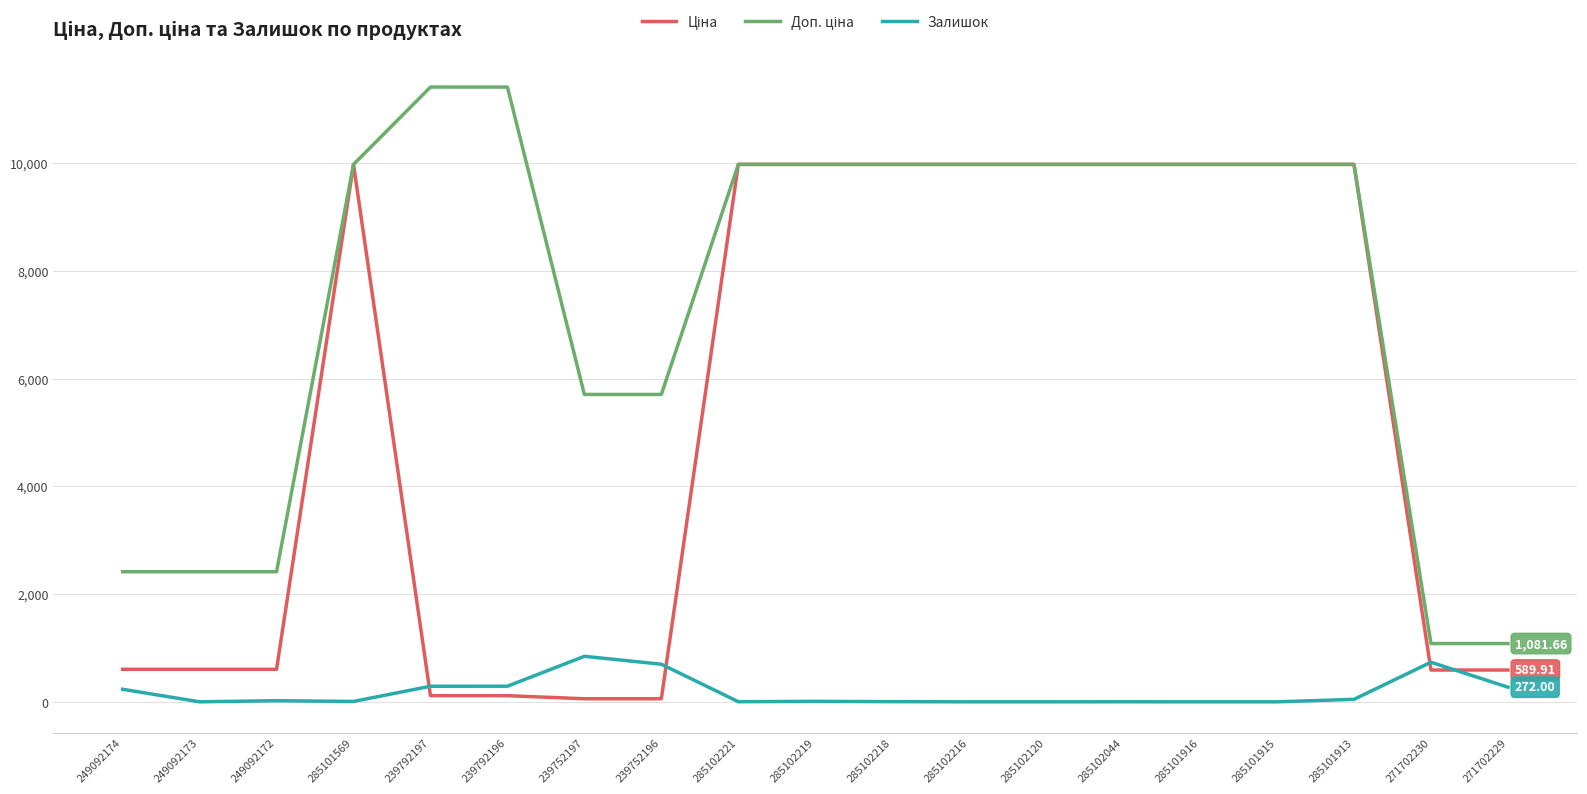

What is the total value across all series at 285101916?

19950.0